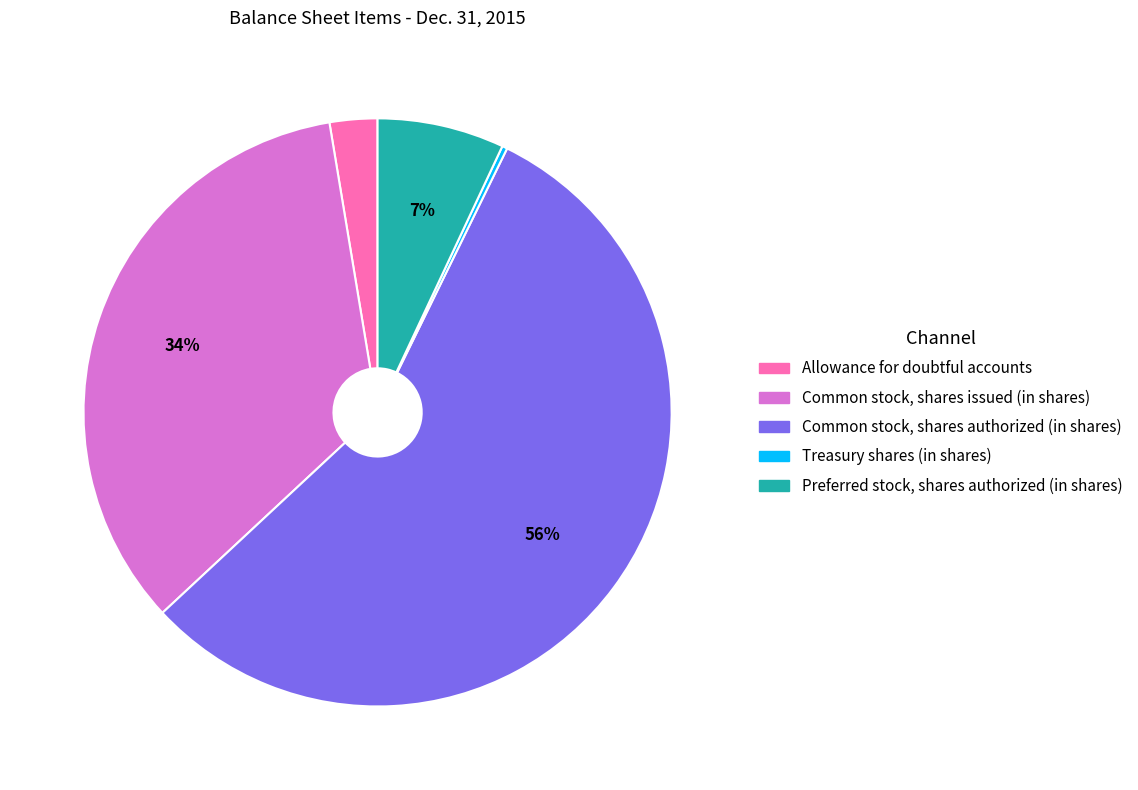

How many slices are in this pie chart?

5